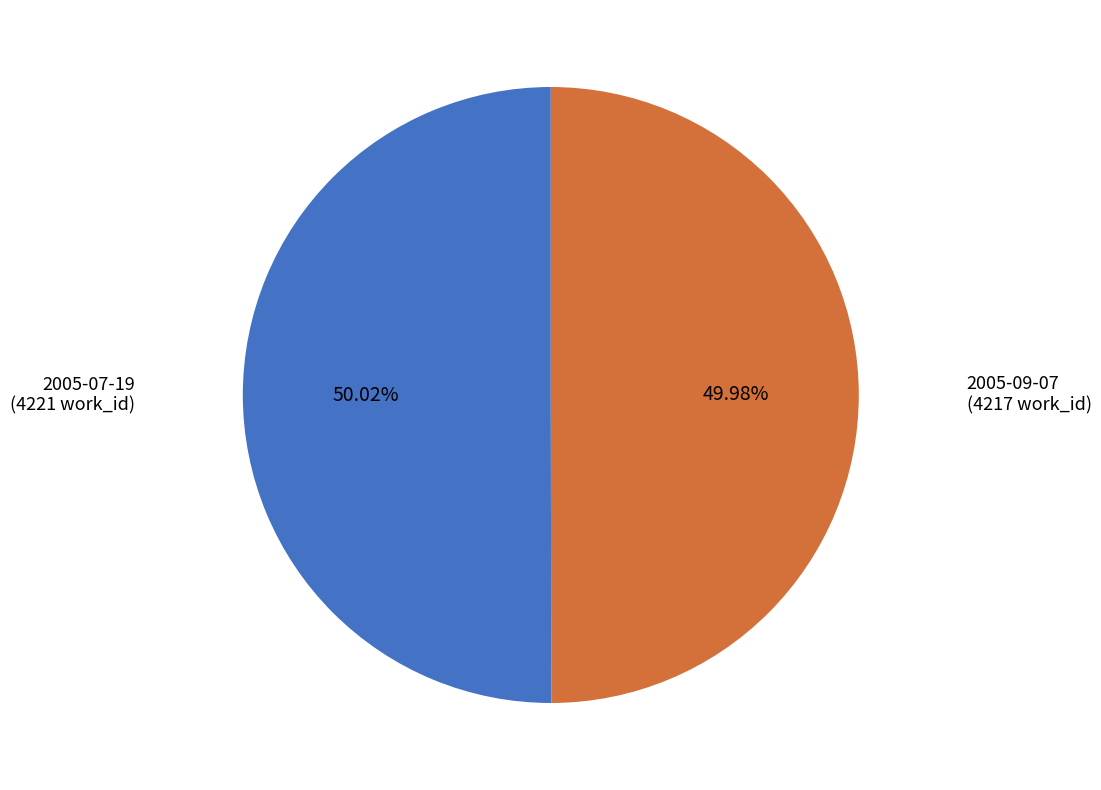

How many segments does this pie chart have?

2